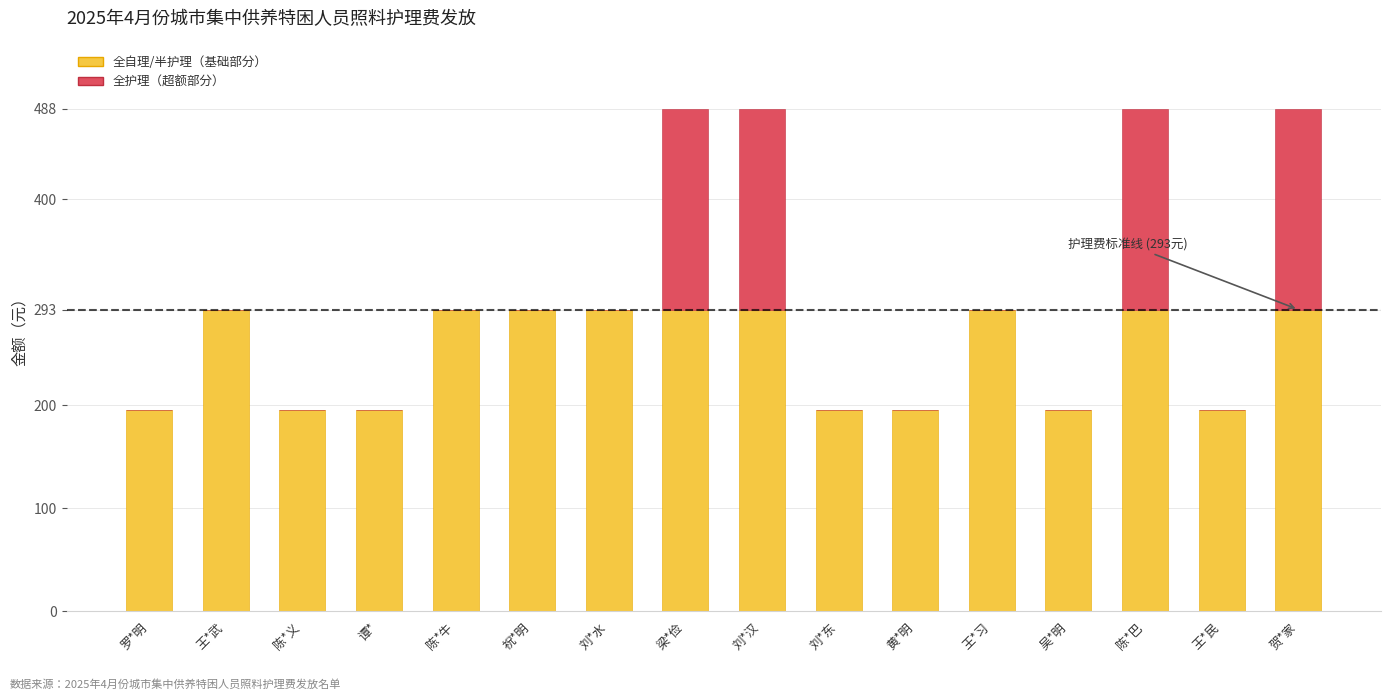

What is the total value across all series at 刘*汉?

488